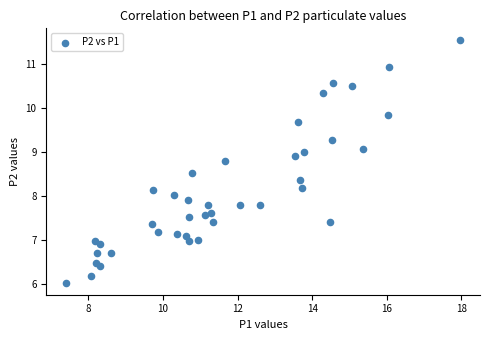

What is the range of X values (max minus min)?

10.6